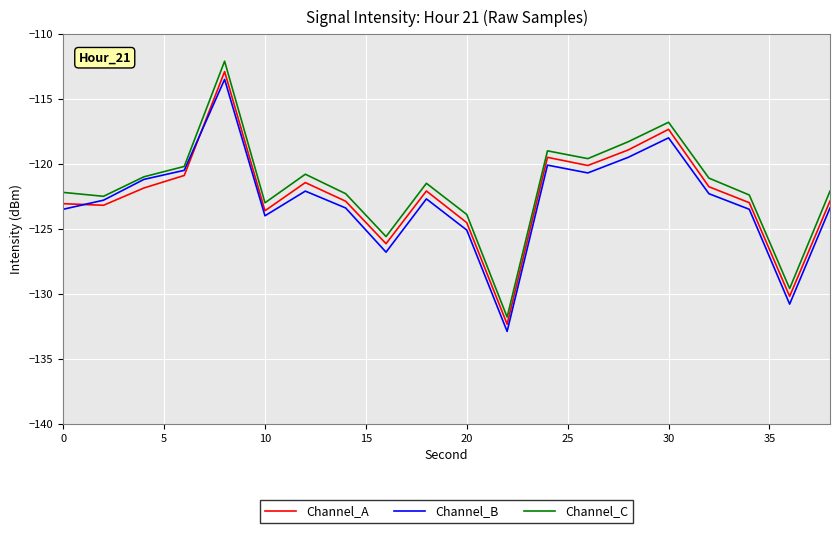

What is the greatest value displayed?

-112.1